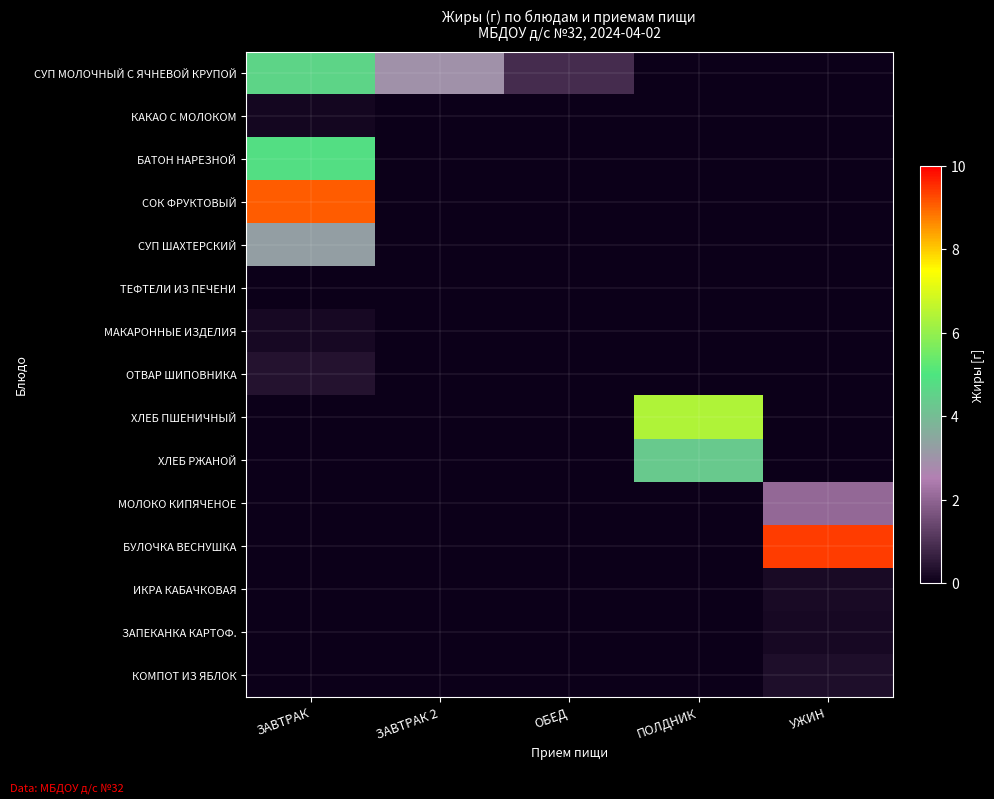

Reading right to left, transcribe all the data shown in this chart.

СУП МОЛОЧНЫЙ С ЯЧНЕВОЙ КРУПОЙ: УЖИН=0.0	ПОЛДНИК=0.0	ОБЕД=0.9	ЗАВТРАК 2=2.9	ЗАВТРАК=4.6
КАКАО С МОЛОКОМ: УЖИН=0.0	ПОЛДНИК=0.0	ОБЕД=0.0	ЗАВТРАК 2=0.0	ЗАВТРАК=0.1
БАТОН НАРЕЗНОЙ: УЖИН=0.0	ПОЛДНИК=0.0	ОБЕД=0.0	ЗАВТРАК 2=0.0	ЗАВТРАК=4.8
СОК ФРУКТОВЫЙ: УЖИН=0.0	ПОЛДНИК=0.0	ОБЕД=0.0	ЗАВТРАК 2=0.0	ЗАВТРАК=9.1
СУП ШАХТЕРСКИЙ: УЖИН=0.0	ПОЛДНИК=0.0	ОБЕД=0.0	ЗАВТРАК 2=0.0	ЗАВТРАК=3.3
ТЕФТЕЛИ ИЗ ПЕЧЕНИ: УЖИН=0.0	ПОЛДНИК=0.0	ОБЕД=0.0	ЗАВТРАК 2=0.0	ЗАВТРАК=0.0
МАКАРОННЫЕ ИЗДЕЛИЯ: УЖИН=0.0	ПОЛДНИК=0.0	ОБЕД=0.0	ЗАВТРАК 2=0.0	ЗАВТРАК=0.2
ОТВАР ШИПОВНИКА: УЖИН=0.0	ПОЛДНИК=0.0	ОБЕД=0.0	ЗАВТРАК 2=0.0	ЗАВТРАК=0.4
ХЛЕБ ПШЕНИЧНЫЙ: УЖИН=0.0	ПОЛДНИК=6.4	ОБЕД=0.0	ЗАВТРАК 2=0.0	ЗАВТРАК=0.0
ХЛЕБ РЖАНОЙ: УЖИН=0.0	ПОЛДНИК=4.3	ОБЕД=0.0	ЗАВТРАК 2=0.0	ЗАВТРАК=0.0
МОЛОКО КИПЯЧЕНОЕ: УЖИН=2.1	ПОЛДНИК=0.0	ОБЕД=0.0	ЗАВТРАК 2=0.0	ЗАВТРАК=0.0
БУЛОЧКА ВЕСНУШКА: УЖИН=9.4	ПОЛДНИК=0.0	ОБЕД=0.0	ЗАВТРАК 2=0.0	ЗАВТРАК=0.0
ИКРА КАБАЧКОВАЯ: УЖИН=0.2	ПОЛДНИК=0.0	ОБЕД=0.0	ЗАВТРАК 2=0.0	ЗАВТРАК=0.0
ЗАПЕКАНКА КАРТОФ.: УЖИН=0.2	ПОЛДНИК=0.0	ОБЕД=0.0	ЗАВТРАК 2=0.0	ЗАВТРАК=0.0
КОМПОТ ИЗ ЯБЛОК: УЖИН=0.3	ПОЛДНИК=0.0	ОБЕД=0.0	ЗАВТРАК 2=0.0	ЗАВТРАК=0.0